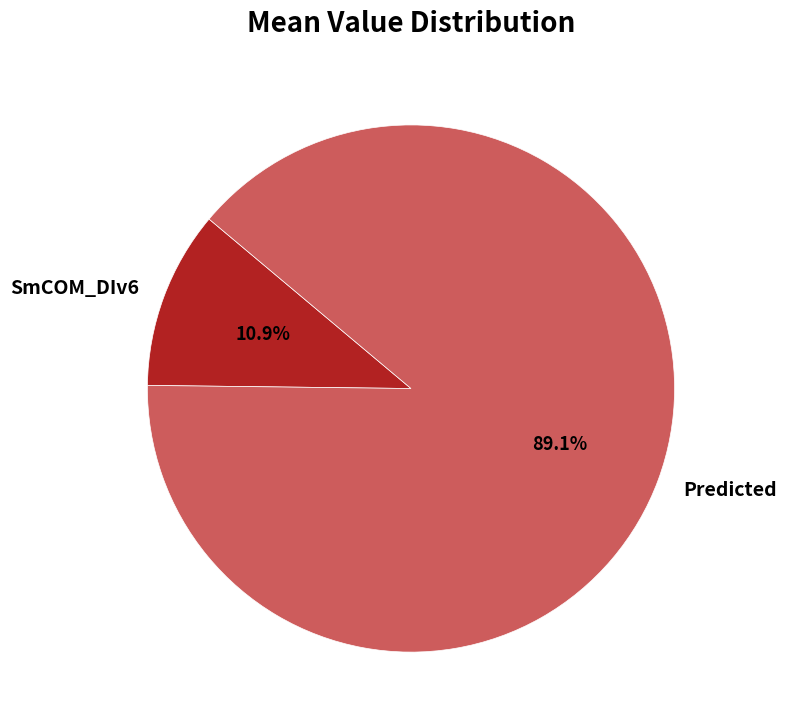

Between Predicted and SmCOM_DIv6, which is larger?

Predicted